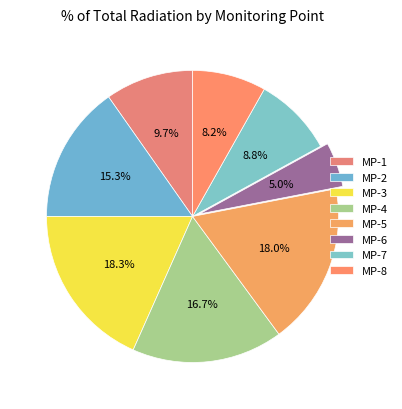

How many segments does this pie chart have?

8